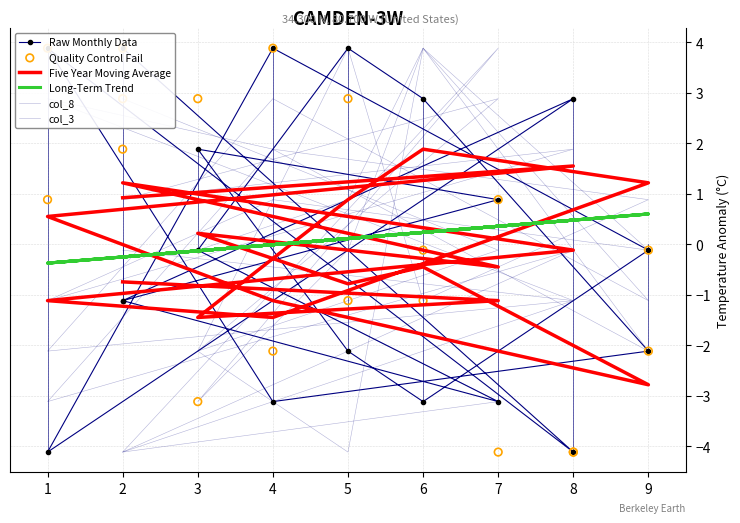

Which series has the largest total across all categories?

Long-Term Trend